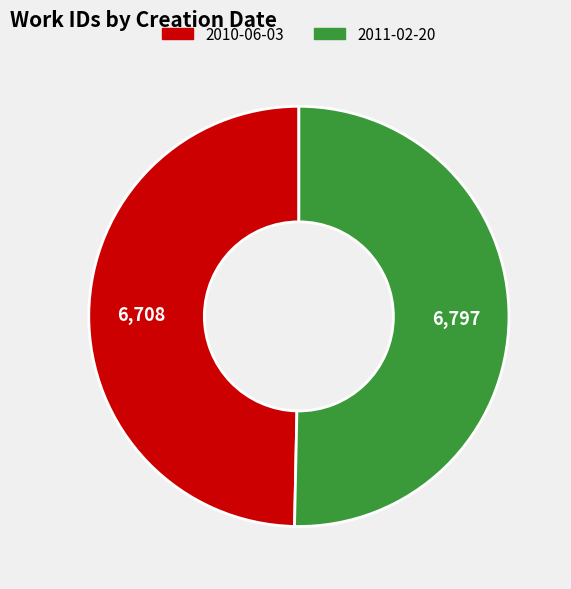

Is it true that 2010-06-03 is 50% of the pie?

True